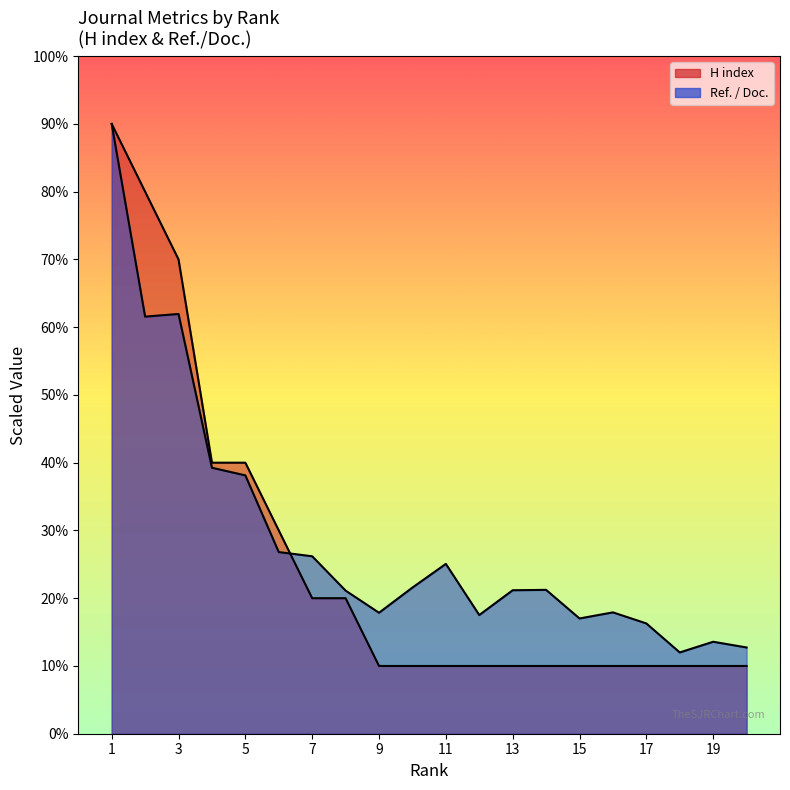

Reading left to right, list all the values displayed in this chart.

H index: 18.0	16.0	14.0	8.0	8.0	6.0	4.0	4.0	2.0	2.0	2.0	2.0	2.0	2.0	2.0	2.0	2.0	2.0	2.0	2.0
Ref. / Doc.: 18.0	12.3	12.4	7.9	7.6	5.4	5.2	4.2	3.6	4.3	5.0	3.5	4.2	4.2	3.4	3.6	3.3	2.4	2.7	2.5